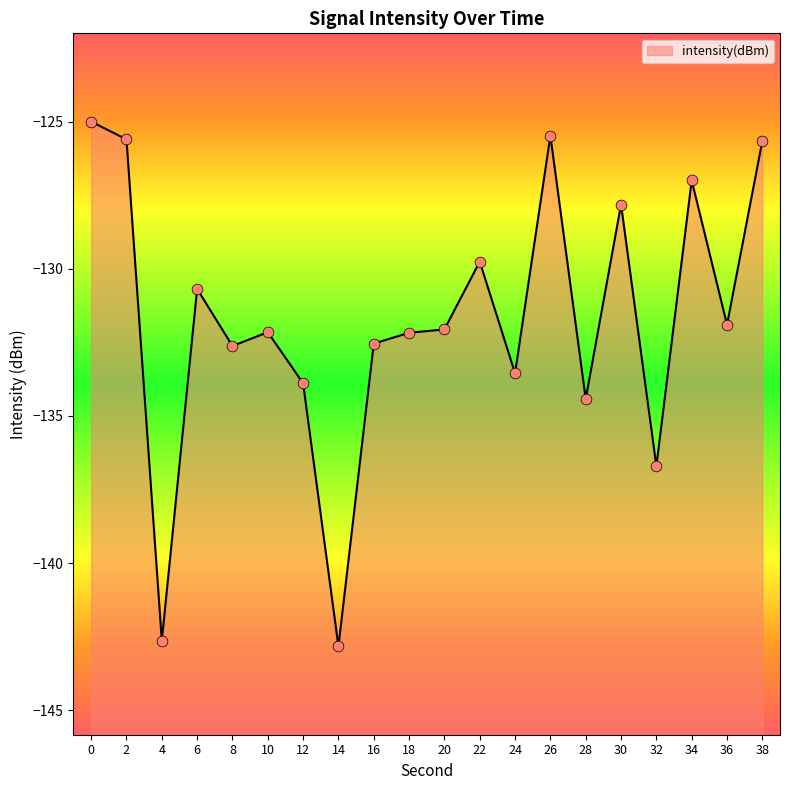

What is the change in value from 6 to 18?

-1.5